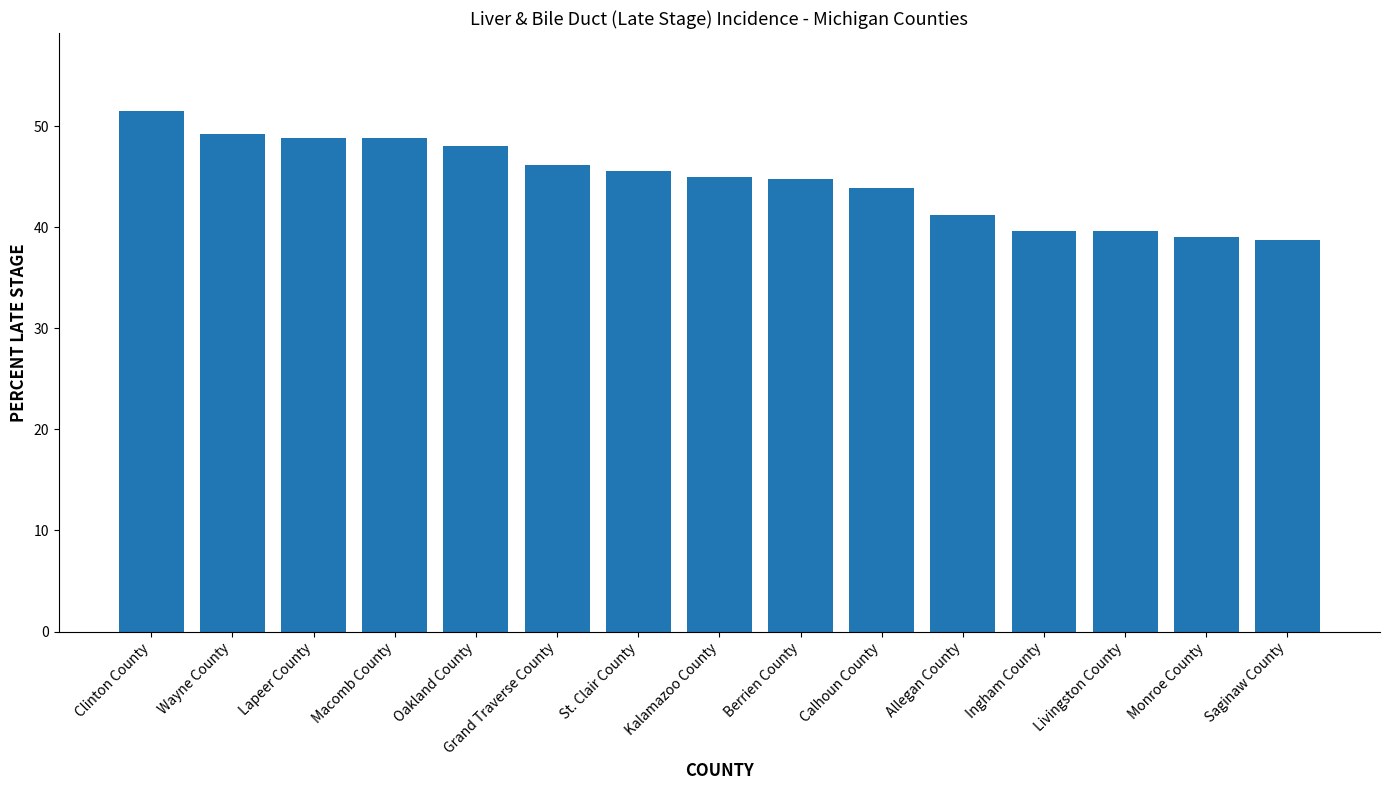

Are the bars grouped side by side (vs. stacked)?

No